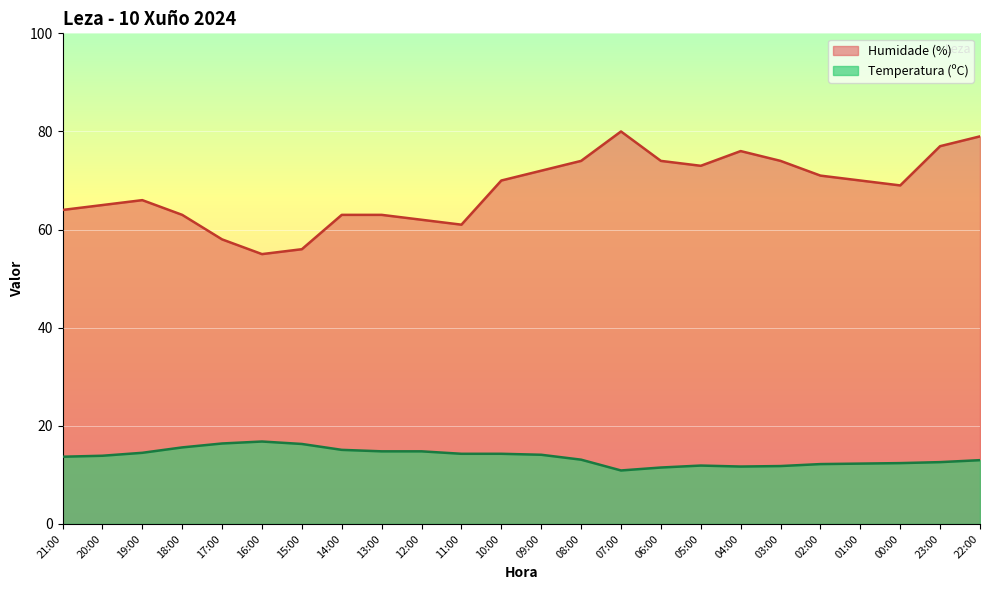

Count the number of data series in this chart.

2